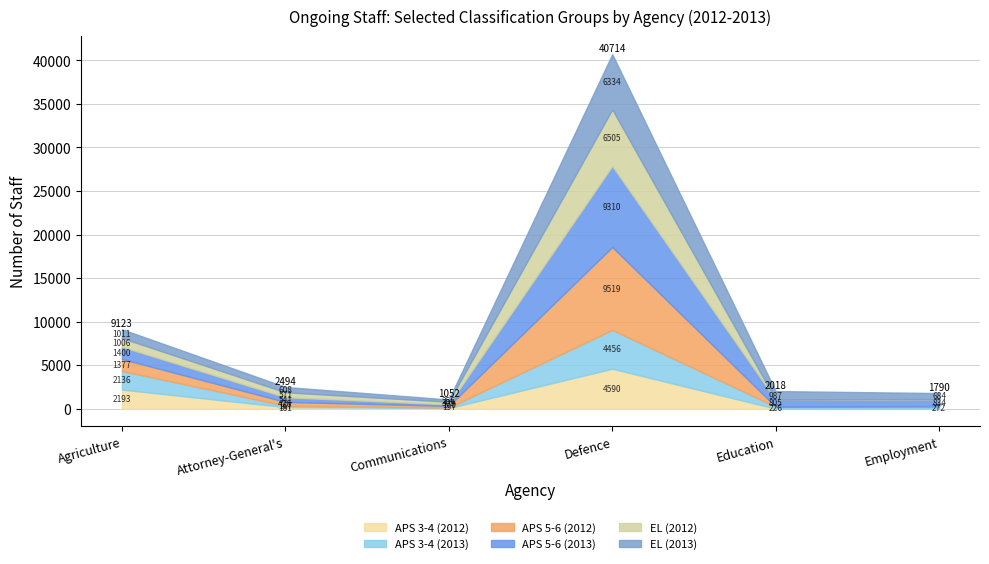

How many series are shown in this chart?

6